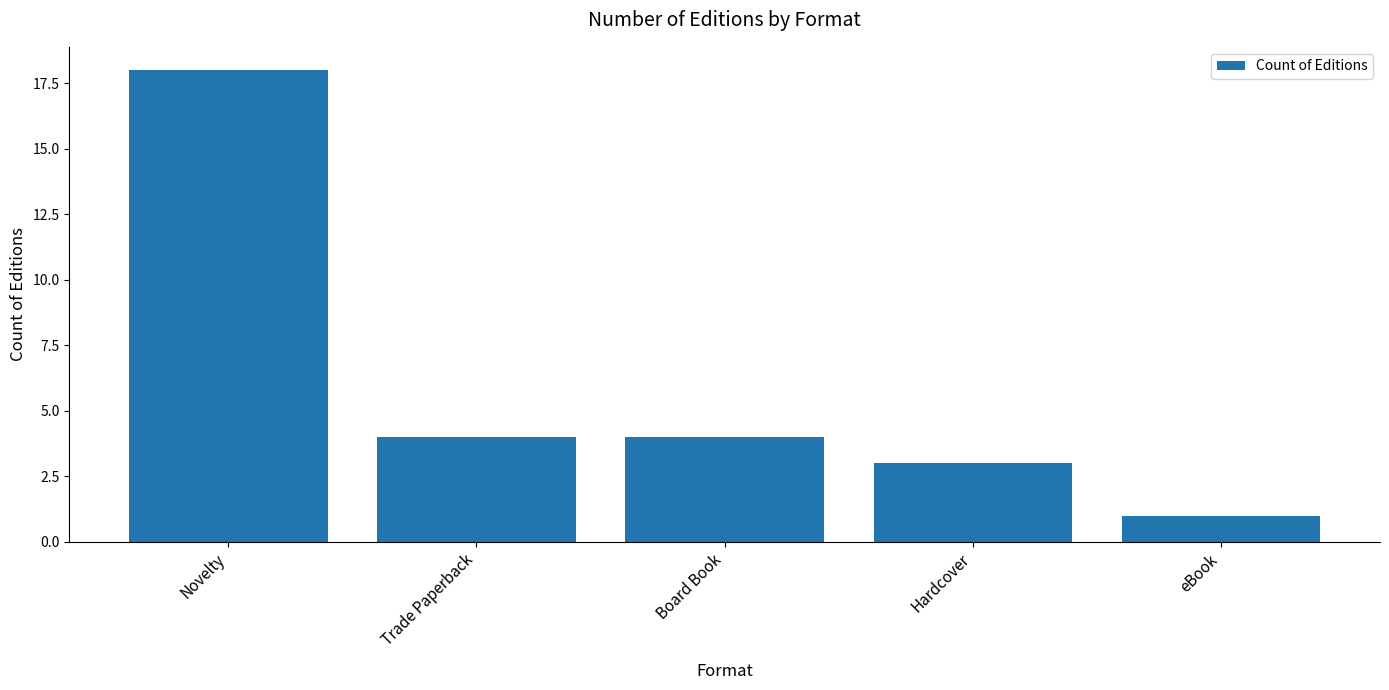

Is it true that the value at Hardcover is 3?

True